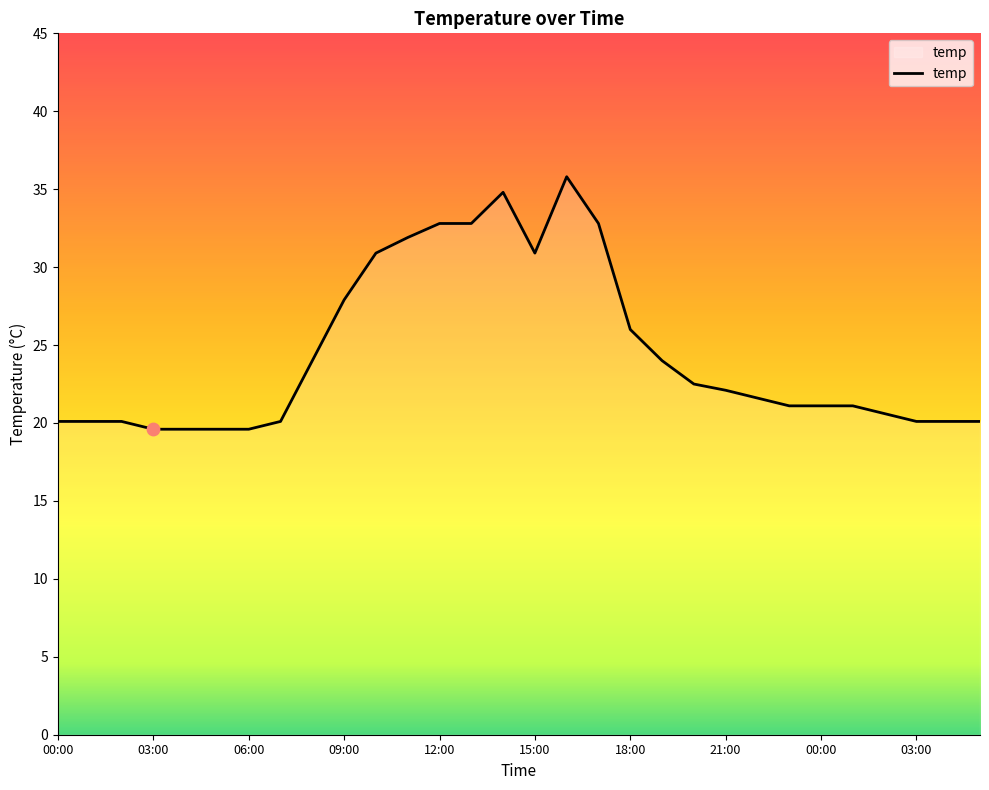

What is the minimum value shown in the chart?

19.6